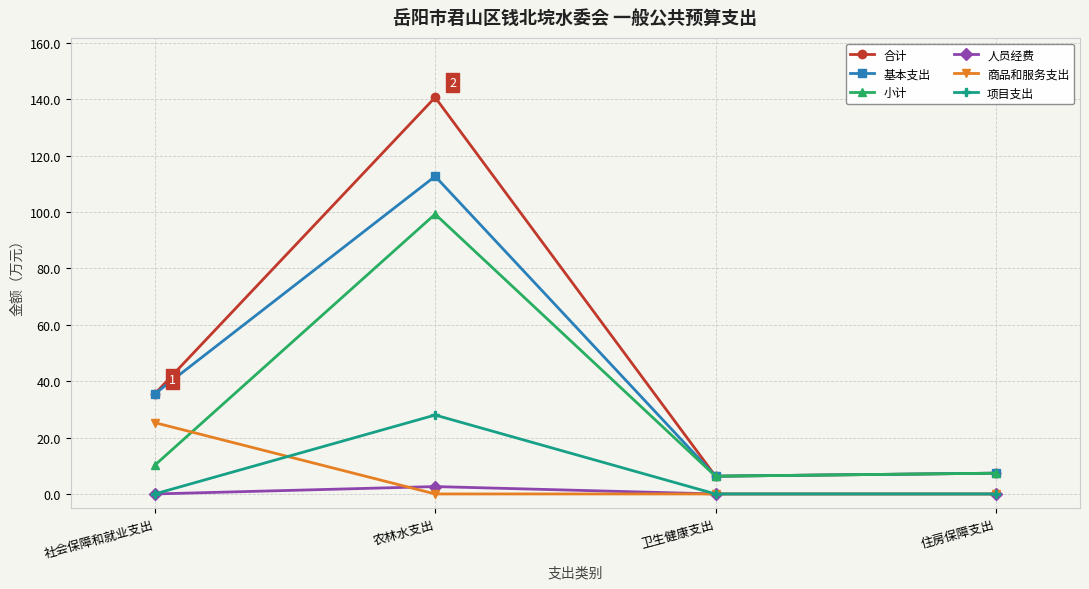

At which category does the chart reach its peak across all series?

农林水支出